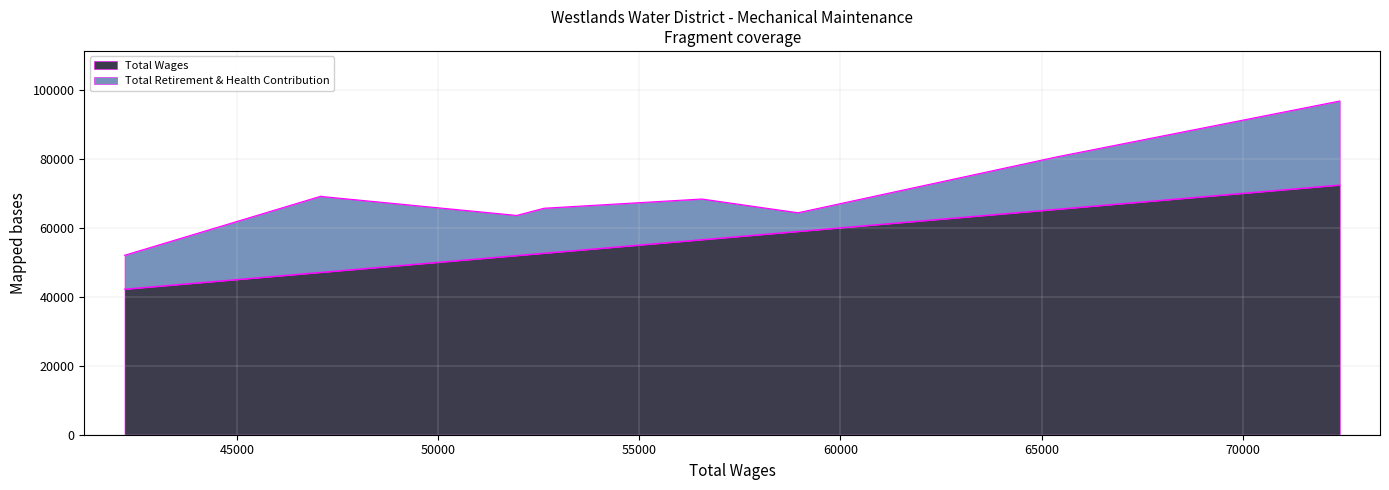

The value of Total Wages at Supervisor of Mechanical Maintenance is 72409. True or false?

True